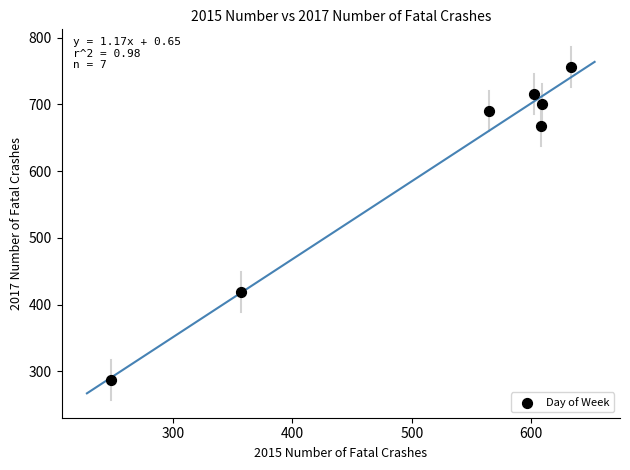

What is the average Y value?

605